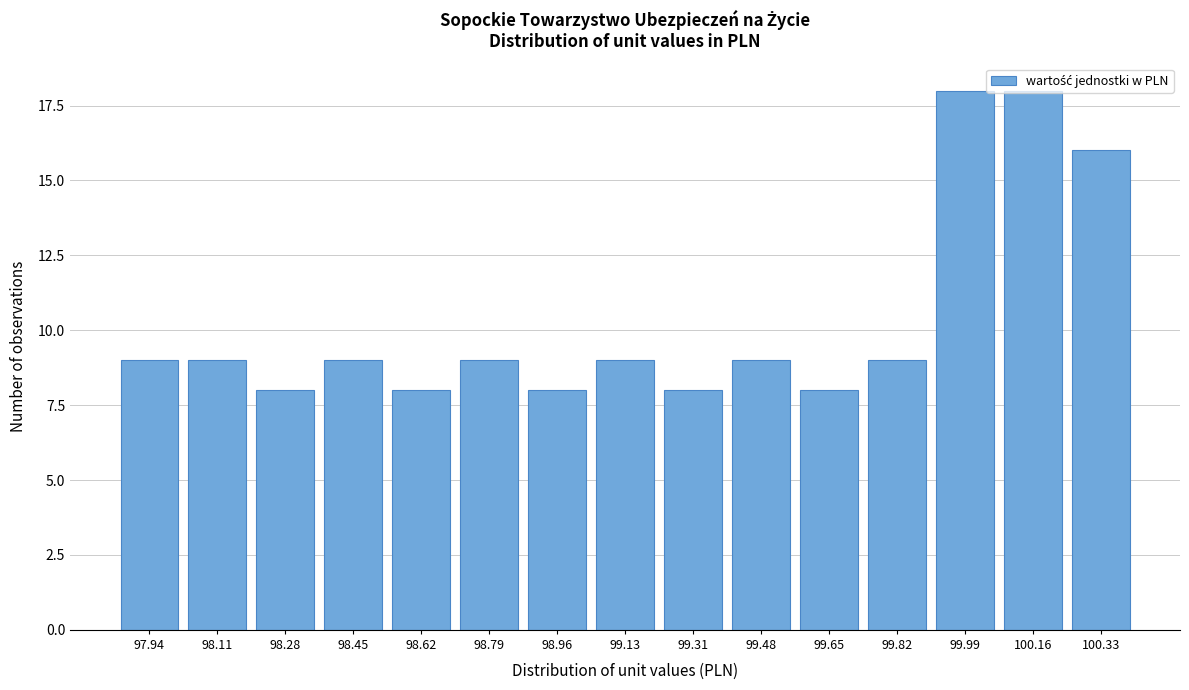

What is the sum of the values at 98.96 and 98.11?

17